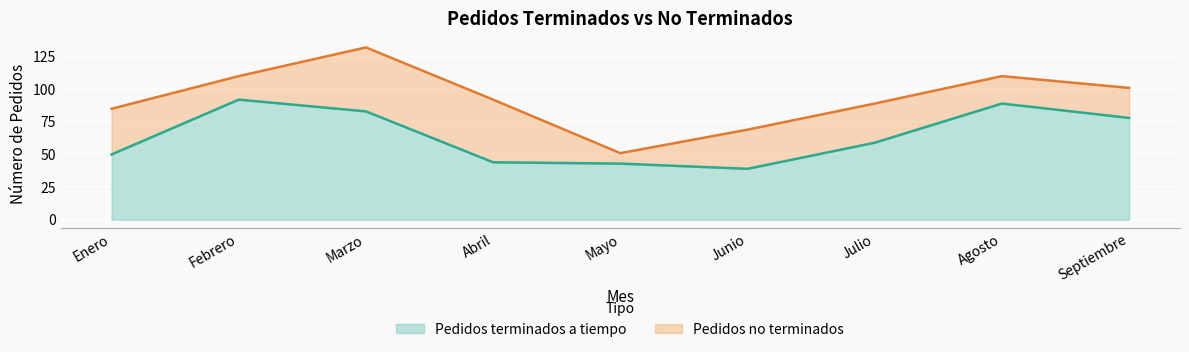

At which category is the sum across all series the highest?

Marzo